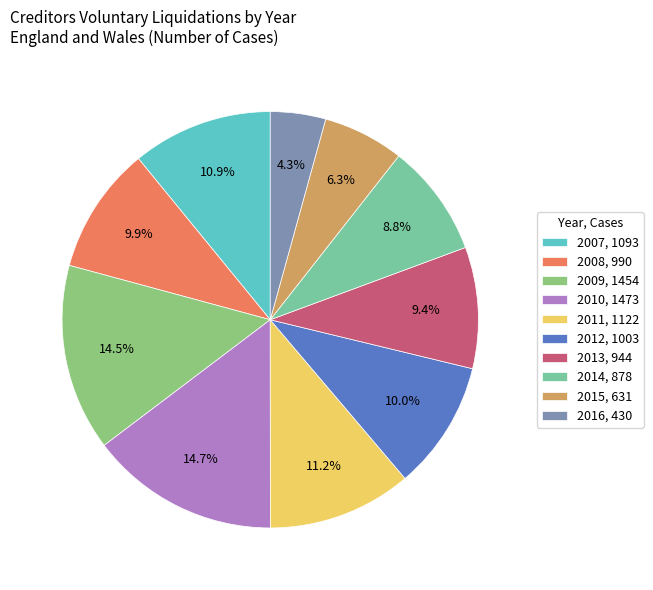

The 2015 slice represents 6% of the pie. True or false?

True